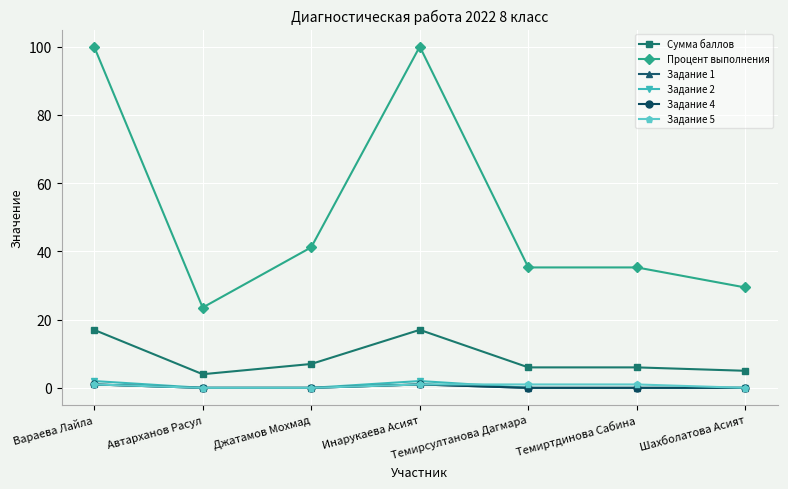

Is this an area chart (filled region under the line)?

No